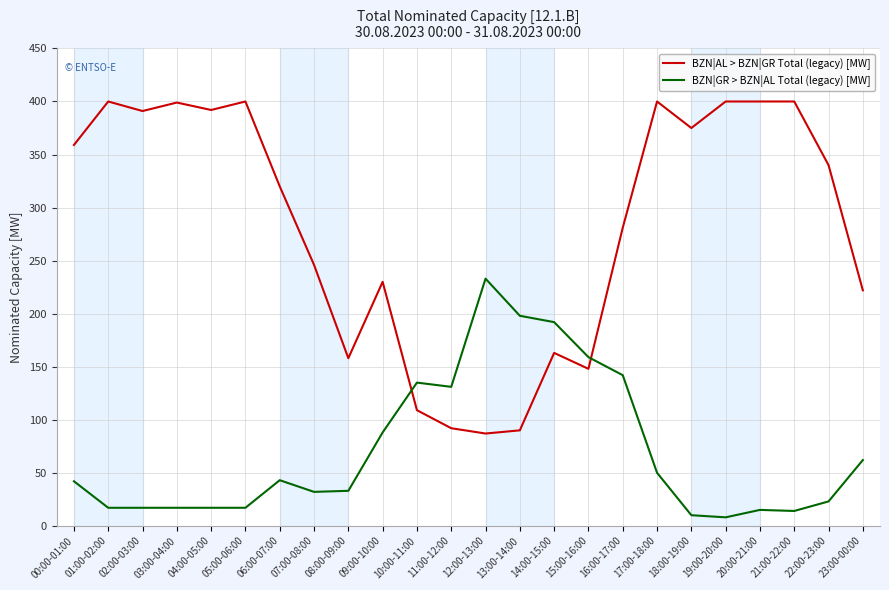

What position from the right is 02:00-03:00?

22